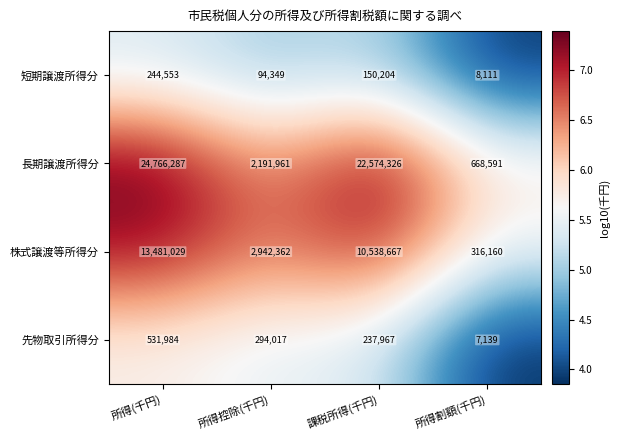

How many 先物取引所得分 values are between 237967 and 531984?

3